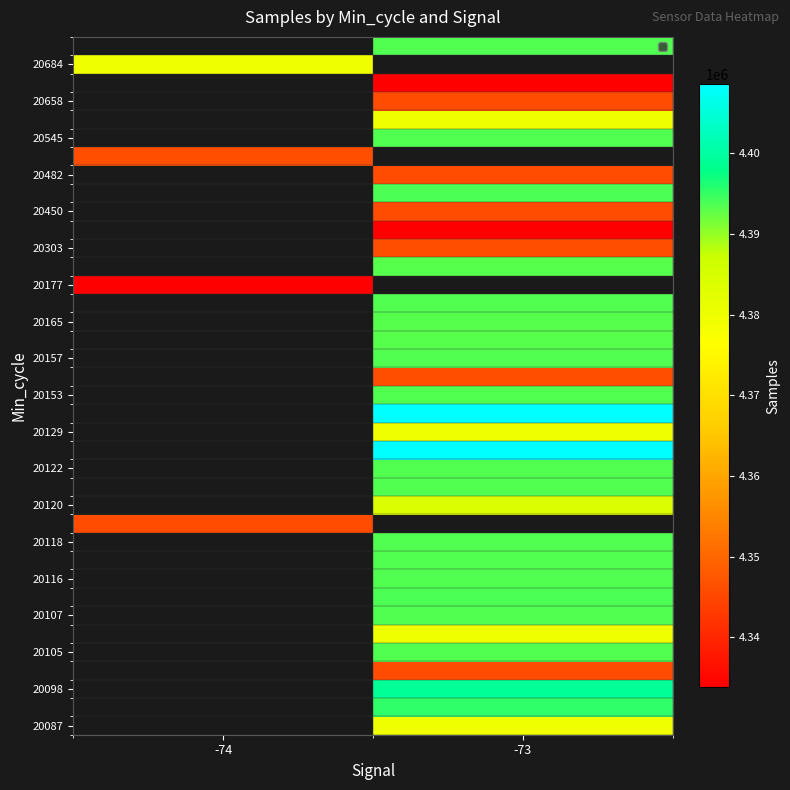

Count the number of categories in the chart.

2